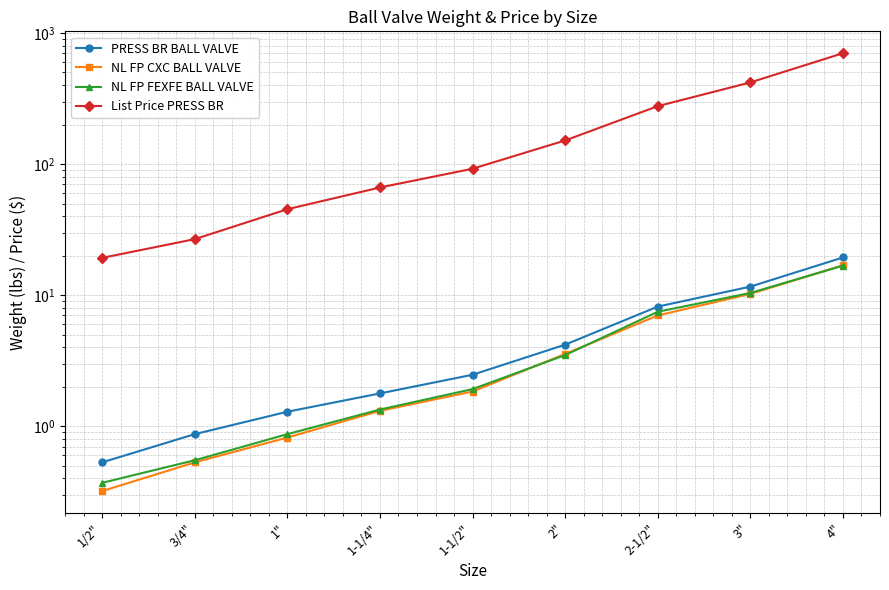

What is the difference between the NL FP CXC BALL VALVE values at 1/2" and 3"?

9.9